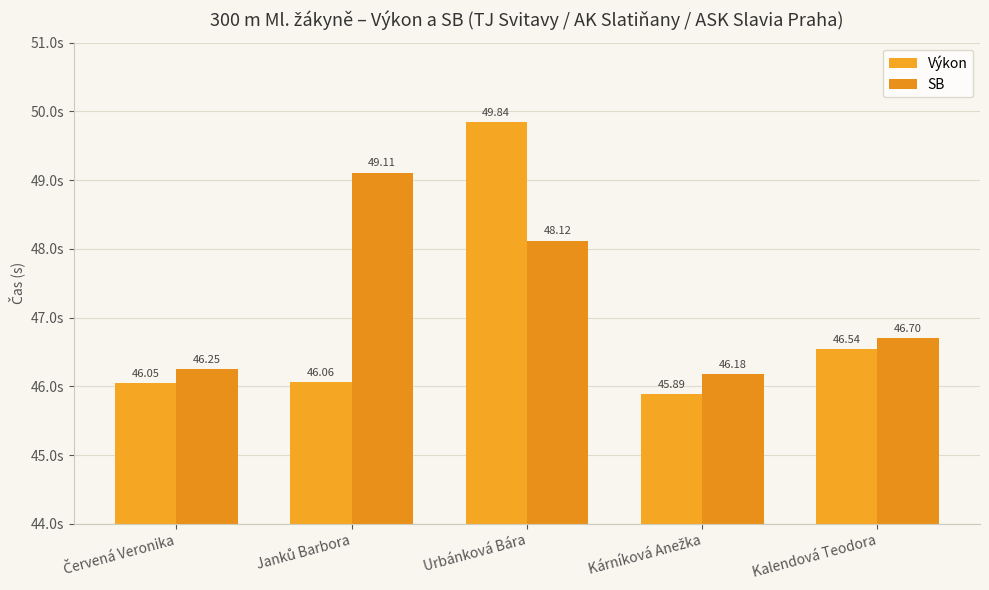

What are all the series names shown in the legend?

Výkon, SB